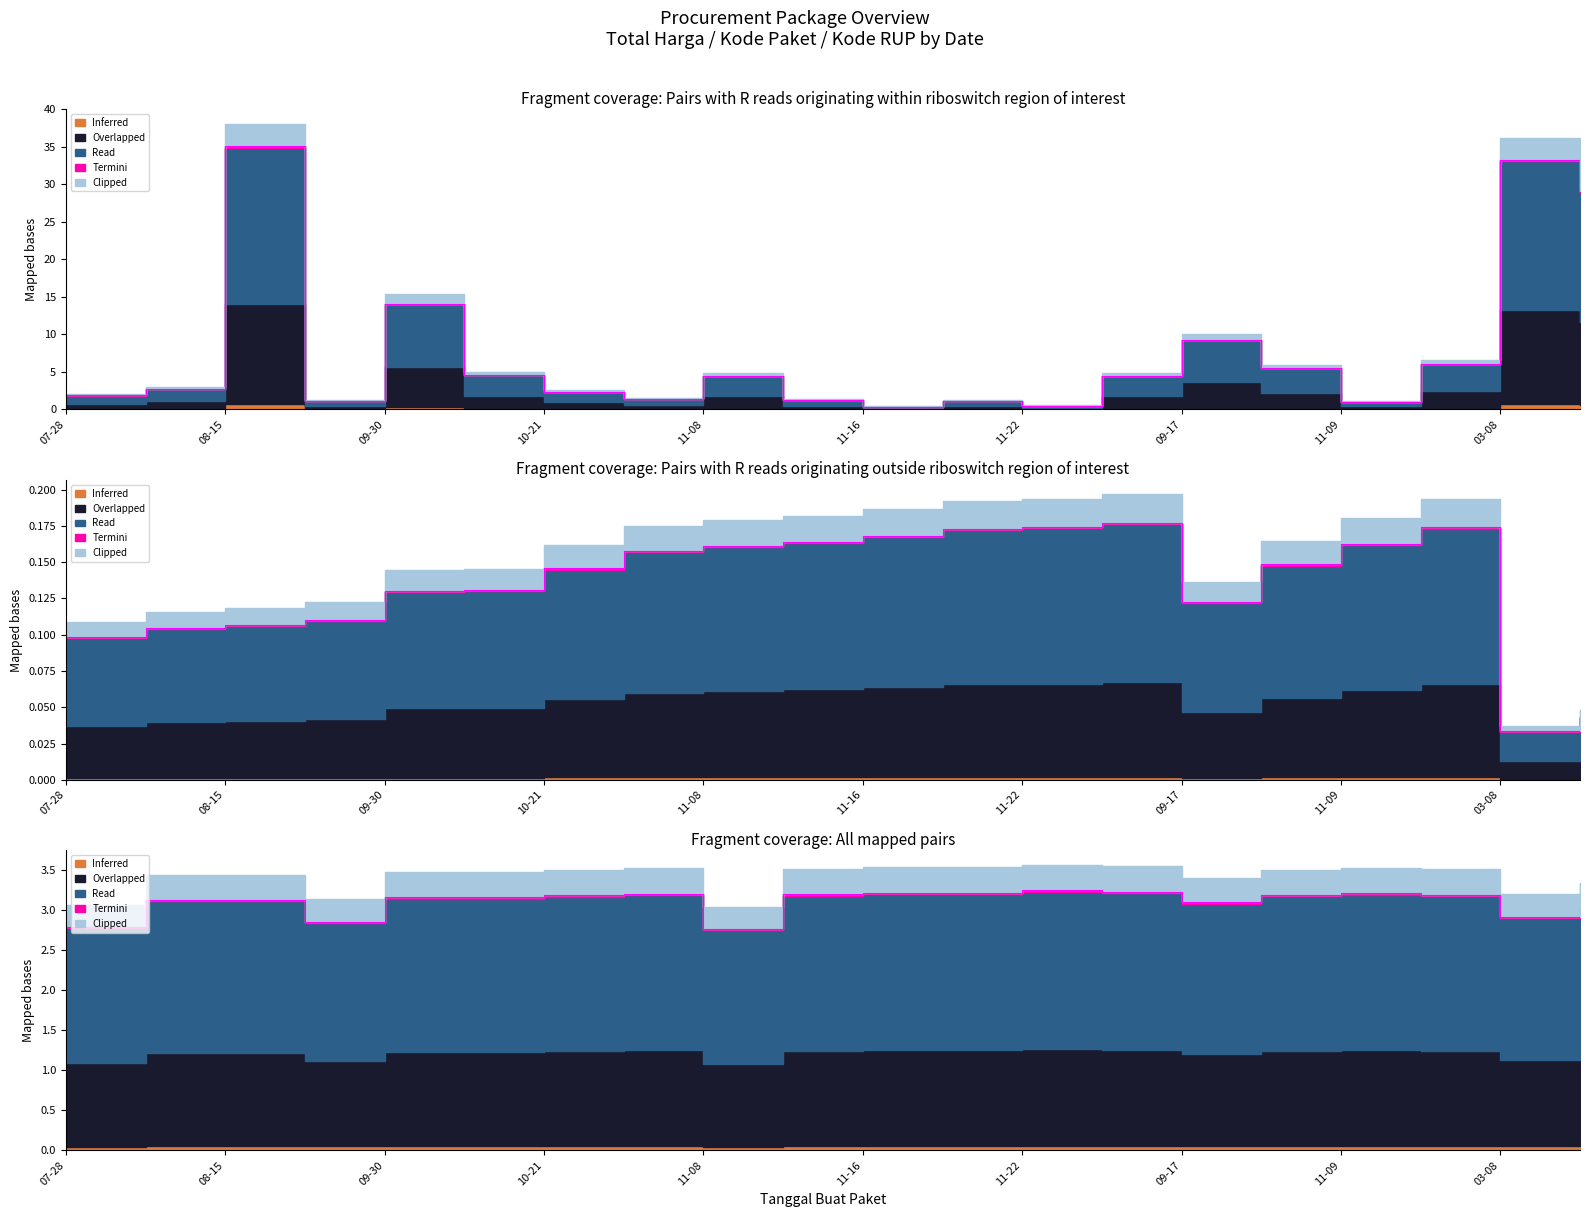

Is it true that Kode Paket equals 0.1 at 07-28?

True